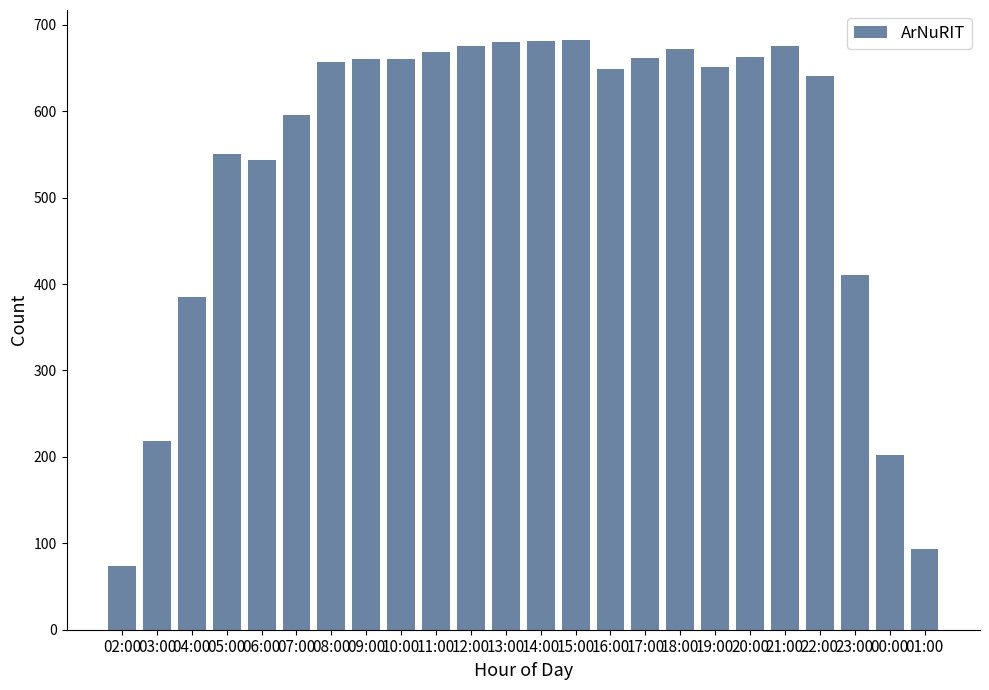

What is the label of the 4th bar from the left?

05:00